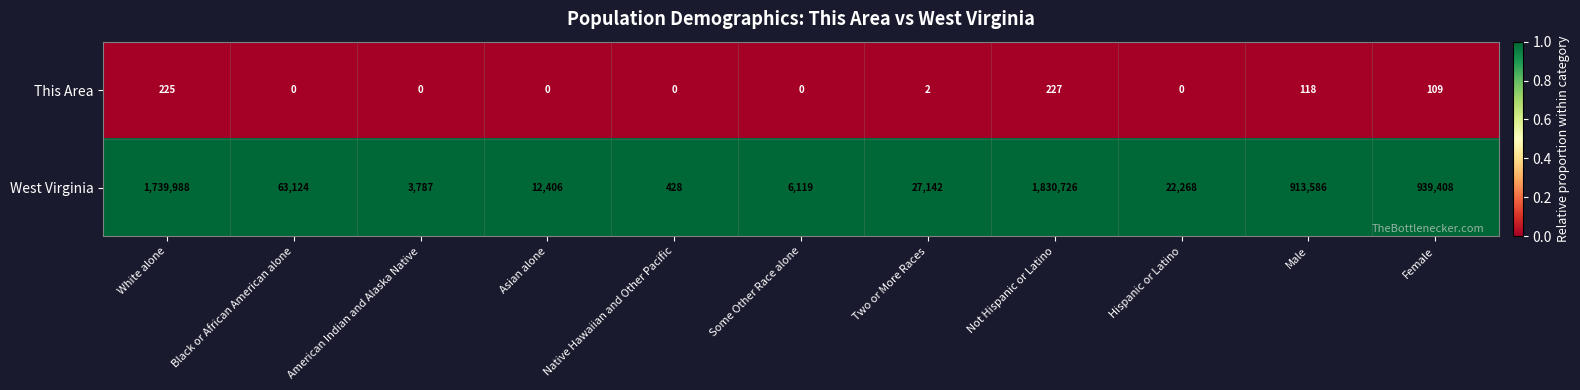

Which series has the largest total across all categories?

West Virginia